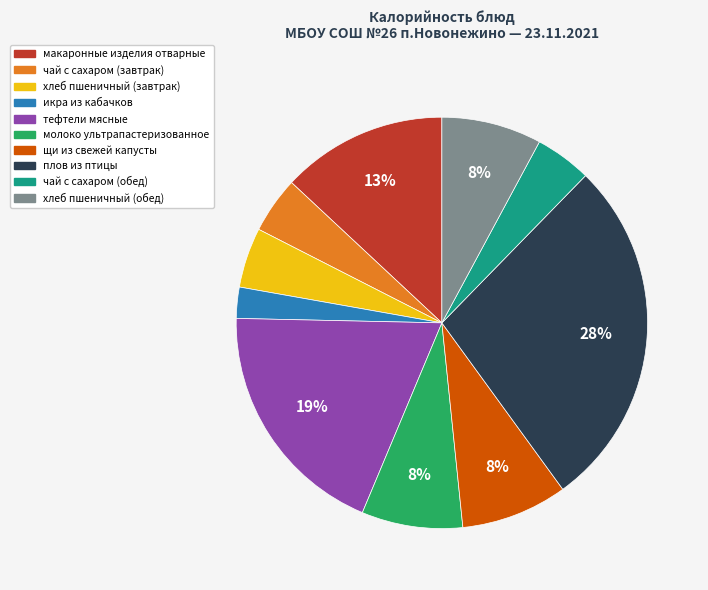

True or false: чай с сахаром (завтрак) accounts for 4% of the total.

True